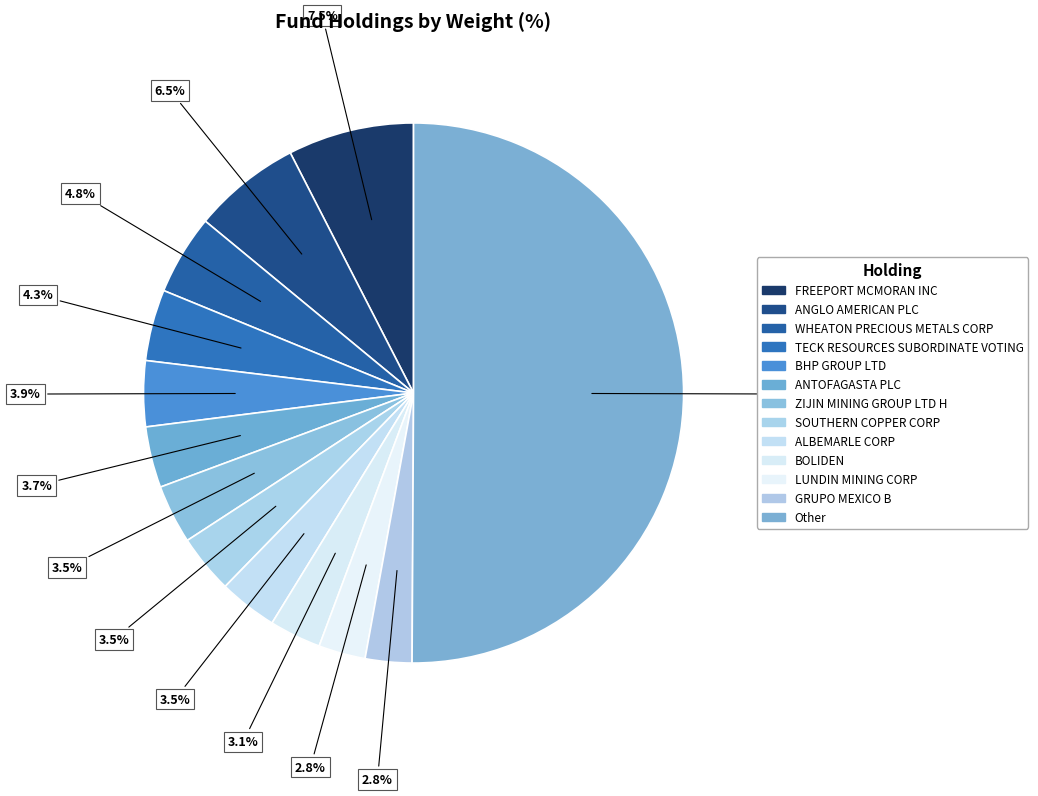

Which category has the biggest portion of the pie?

Other